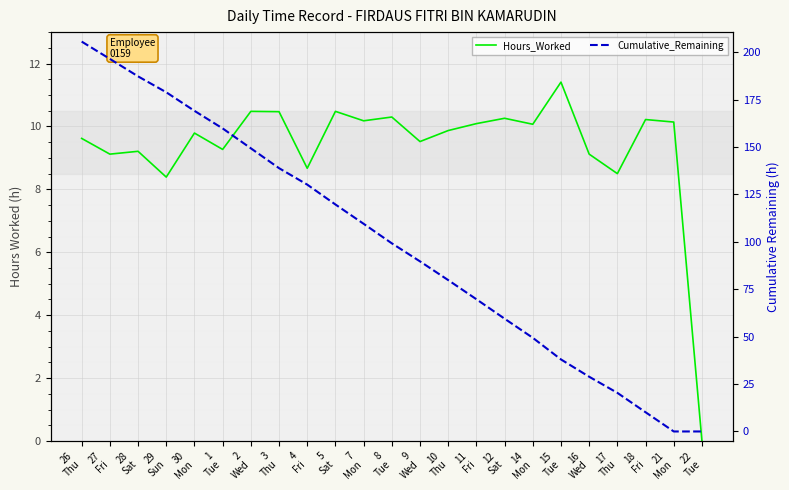

What is the difference between the maximum and minimum values in the Hours_Worked series?

11.4